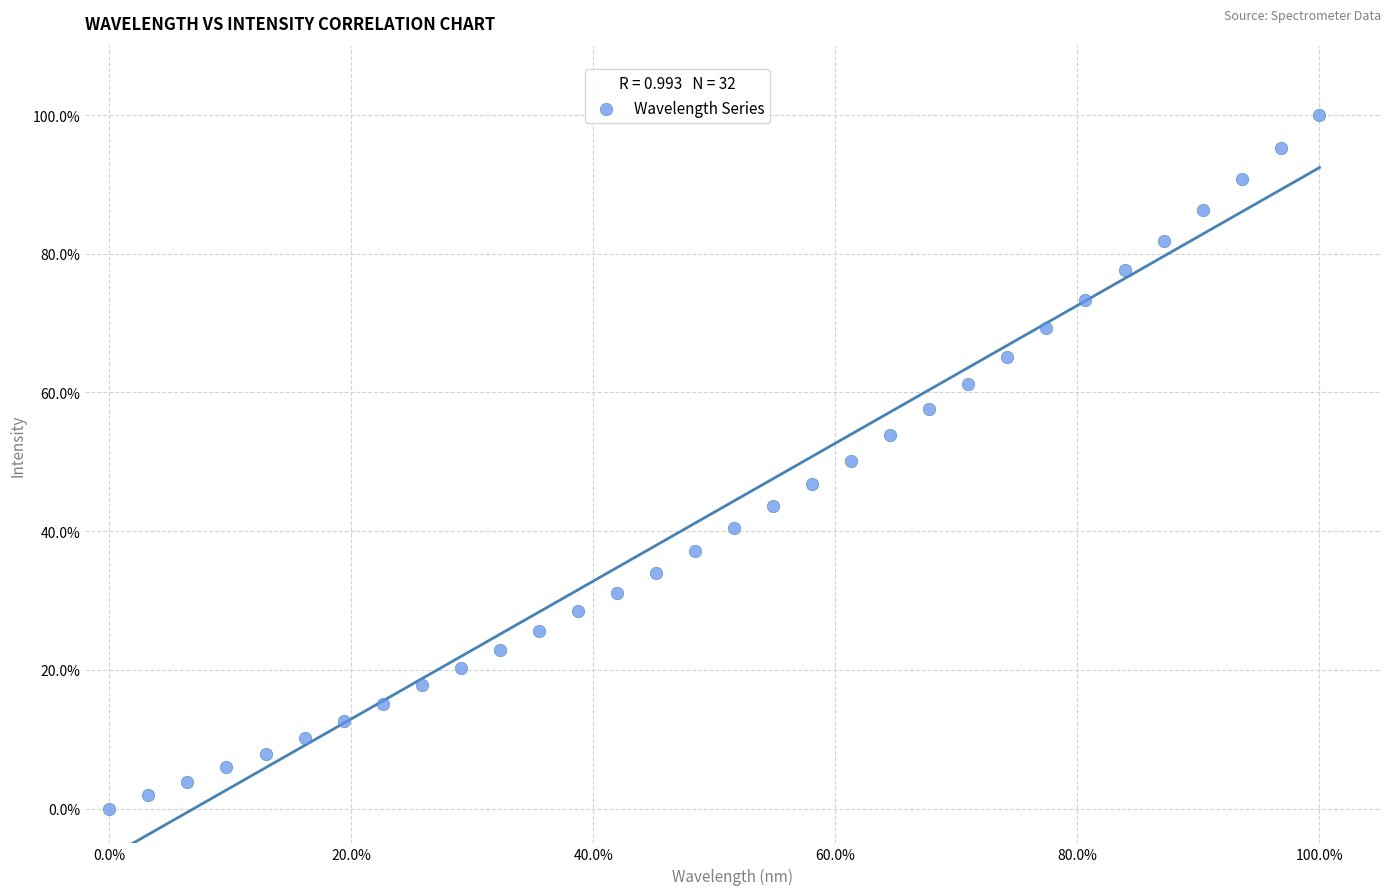

What is the range of X values (max minus min)?

100.0